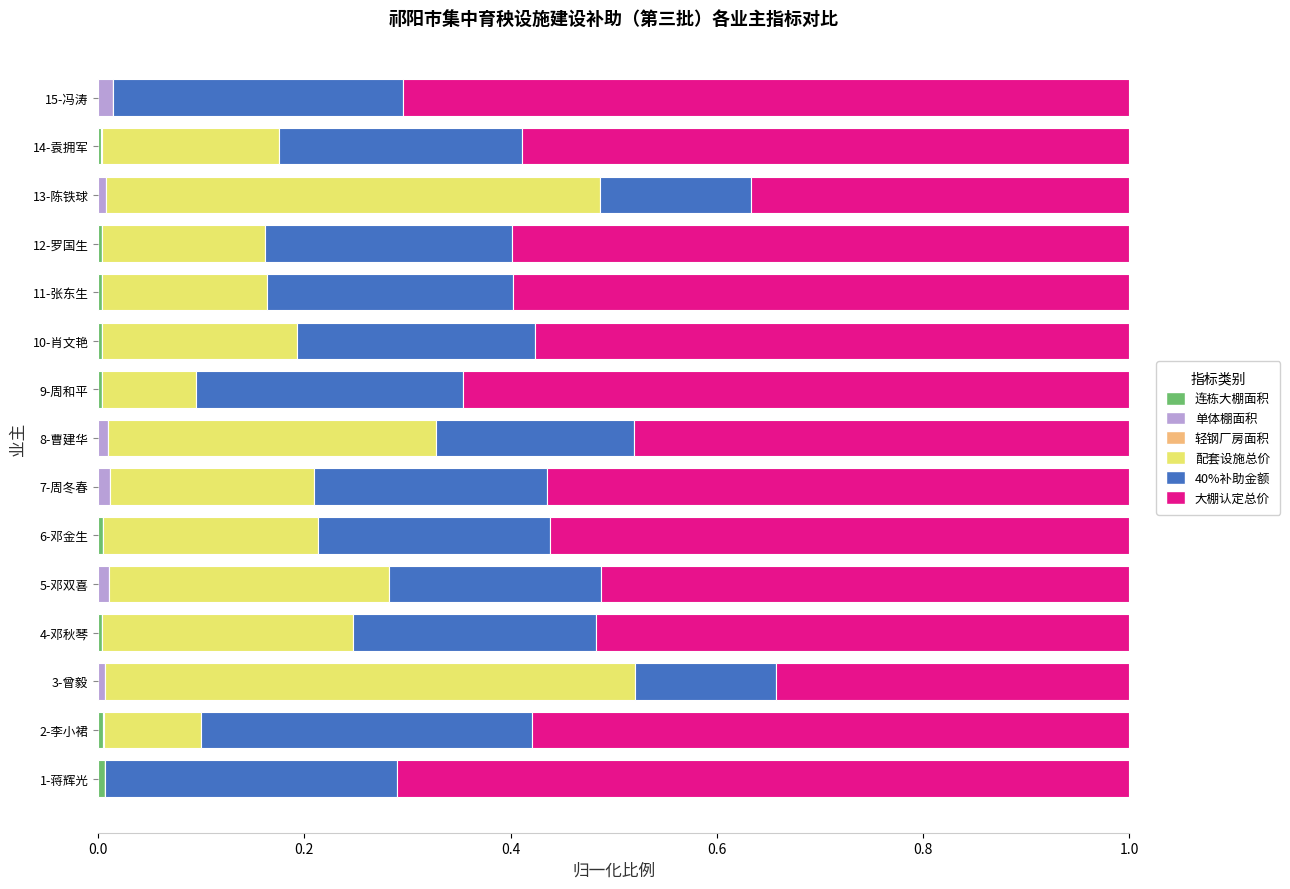

Which series has the largest total across all categories?

大棚认定总价